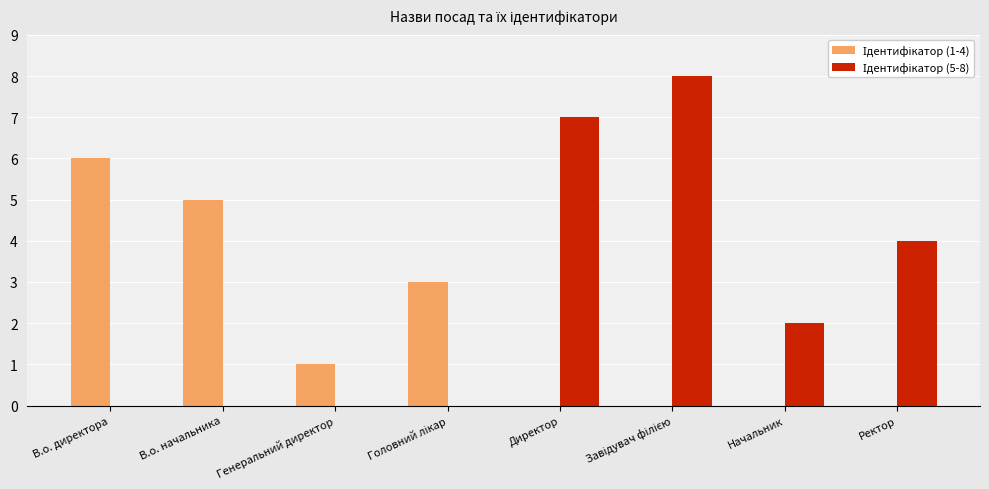

How many distinct data groups are displayed?

2